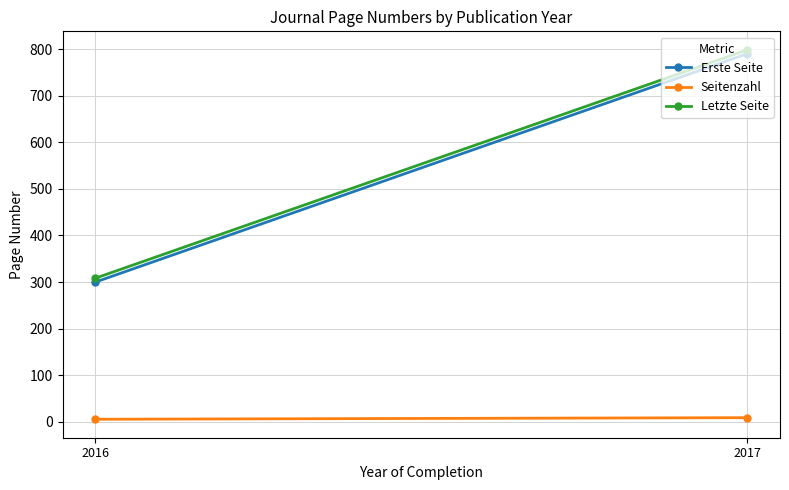

Which category has the lowest value in the Seitenzahl series?

2016